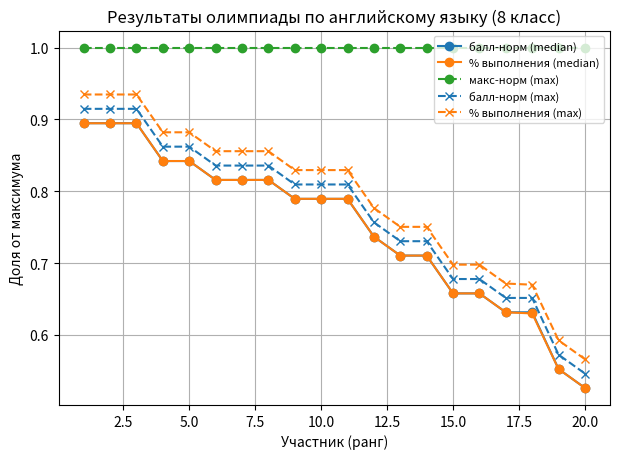

What are all the series names shown in the legend?

балл-норм (median), % выполнения (median), макс-норм (max), балл-норм (max), % выполнения (max)